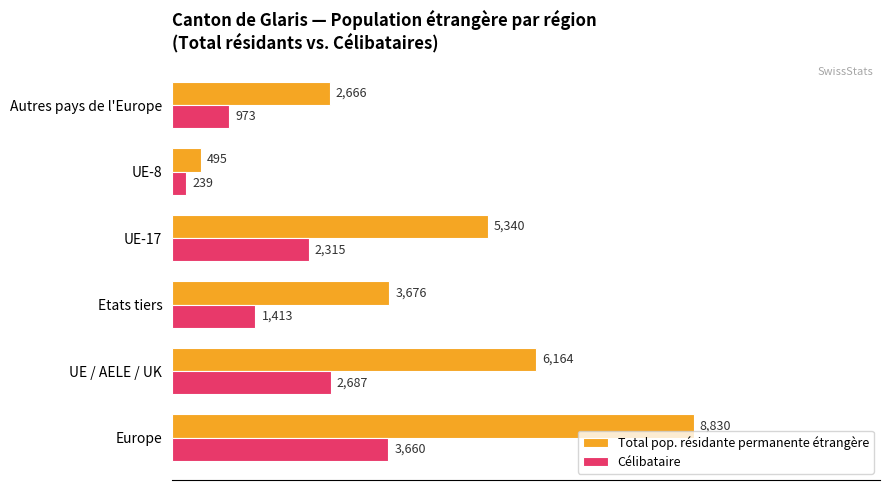

What is the total value across all series at UE-17?

7655